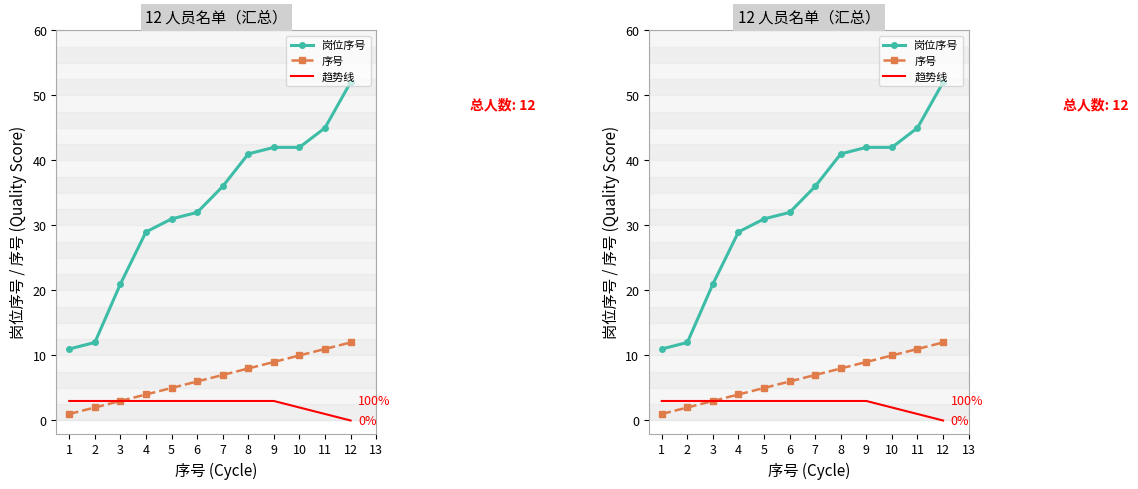

What is the value of the 岗位序号 point at the 3rd from the left?

21